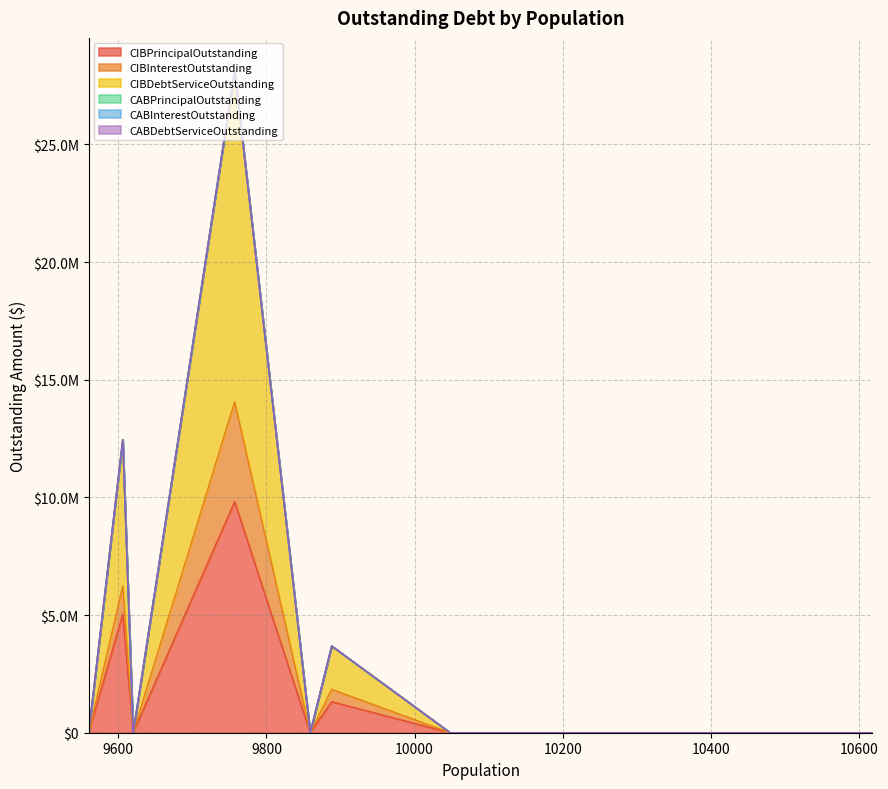

True or false: CABPrincipalOutstanding and CABDebtServiceOutstanding intersect in this chart.

False